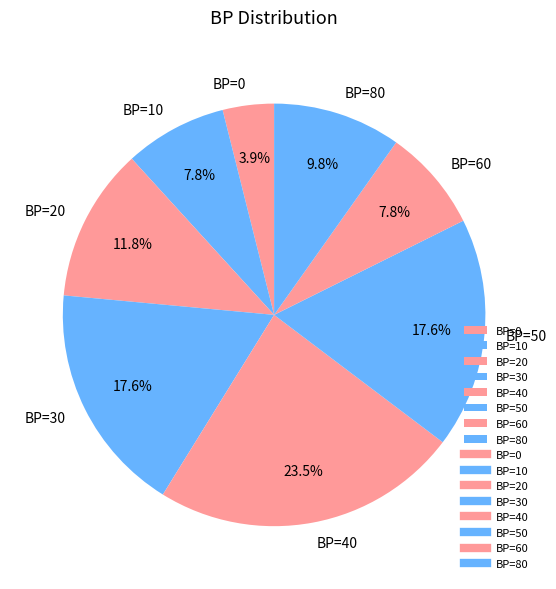

To the nearest percent, what is the difference between the largest and smallest slice percentages?

20%